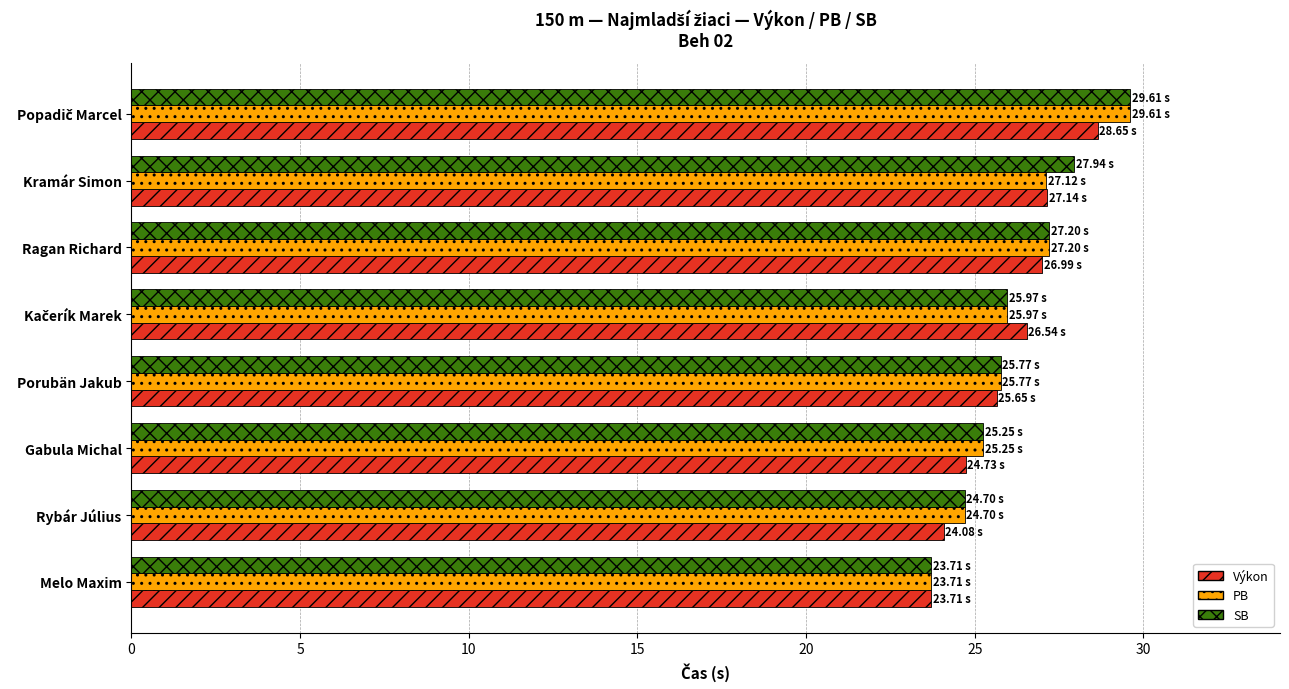

Is the value of PB at Kramár Simon greater than the value of SB at Gabula Michal?

Yes